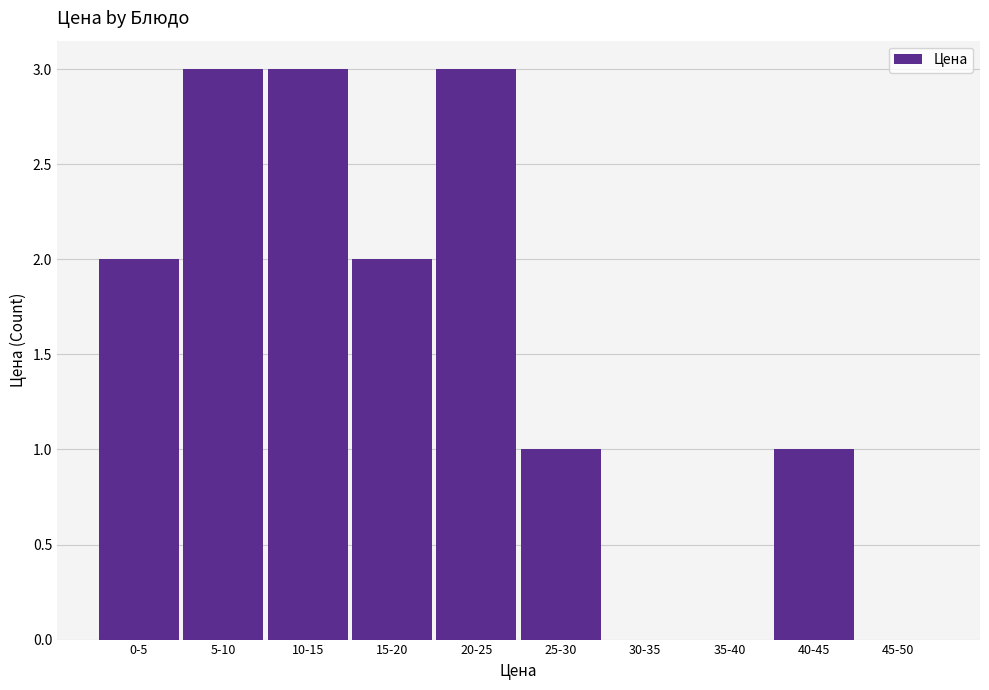

Reading left to right, extract all data points from this chart.

0-5=2	5-10=3	10-15=3	15-20=2	20-25=3	25-30=1	30-35=0	35-40=0	40-45=1	45-50=0